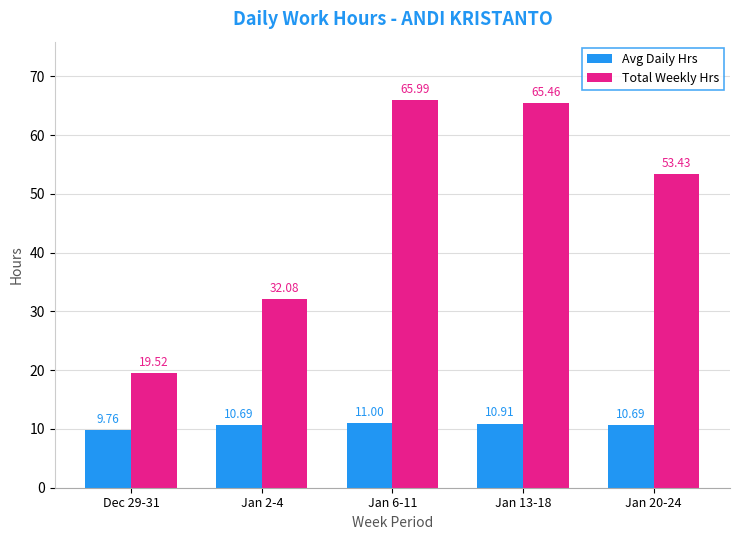

What is the minimum value shown in the chart?

9.8